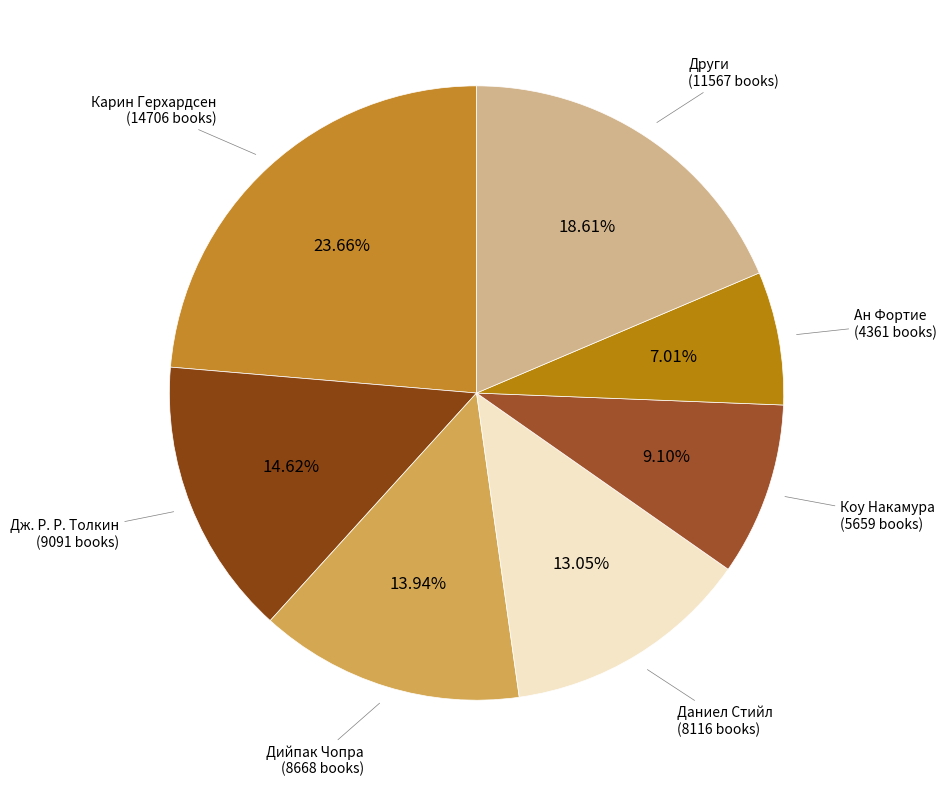

Is there a majority slice in this chart?

No